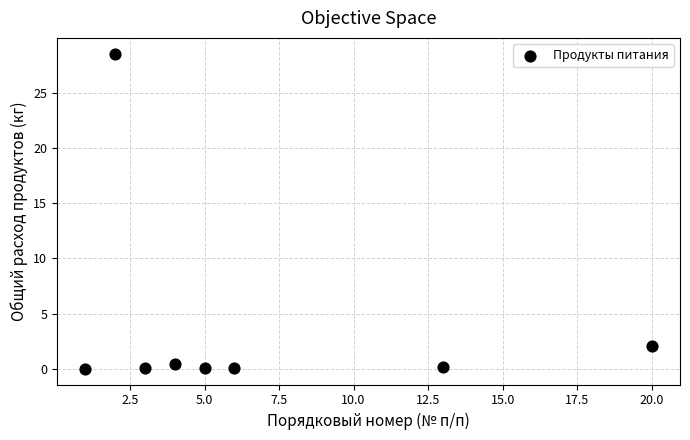

What is the average X value?

6.8